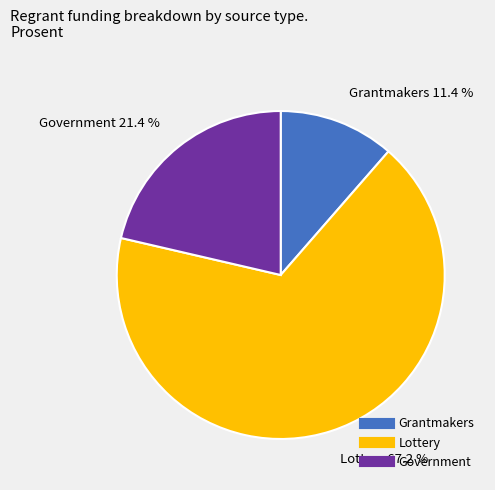

Which slice represents more than half of the pie?

Lottery